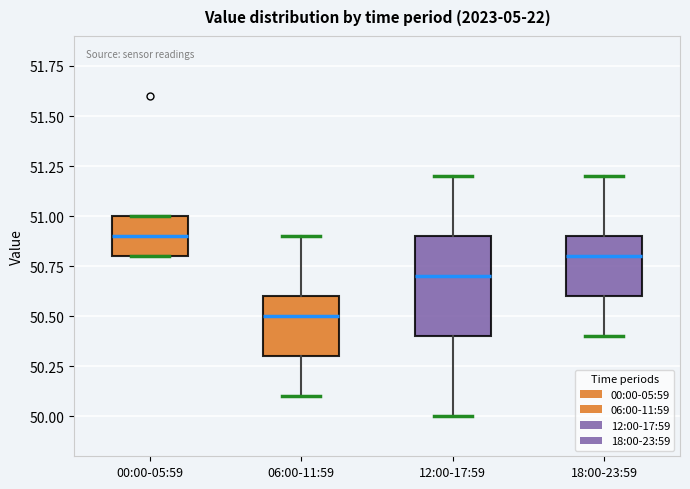

Where is the upper edge of the box for 06:00-11:59 on the y-axis? The values are not printed on the chart, so give them approximately, as read against the axis.

50.6